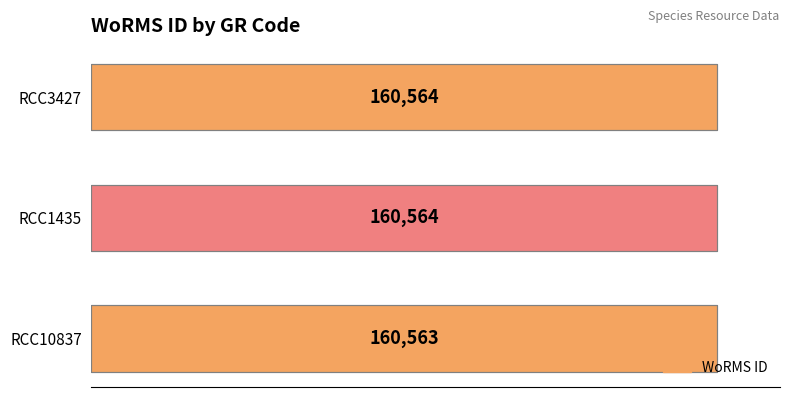

Does the chart contain stacked bars?

No